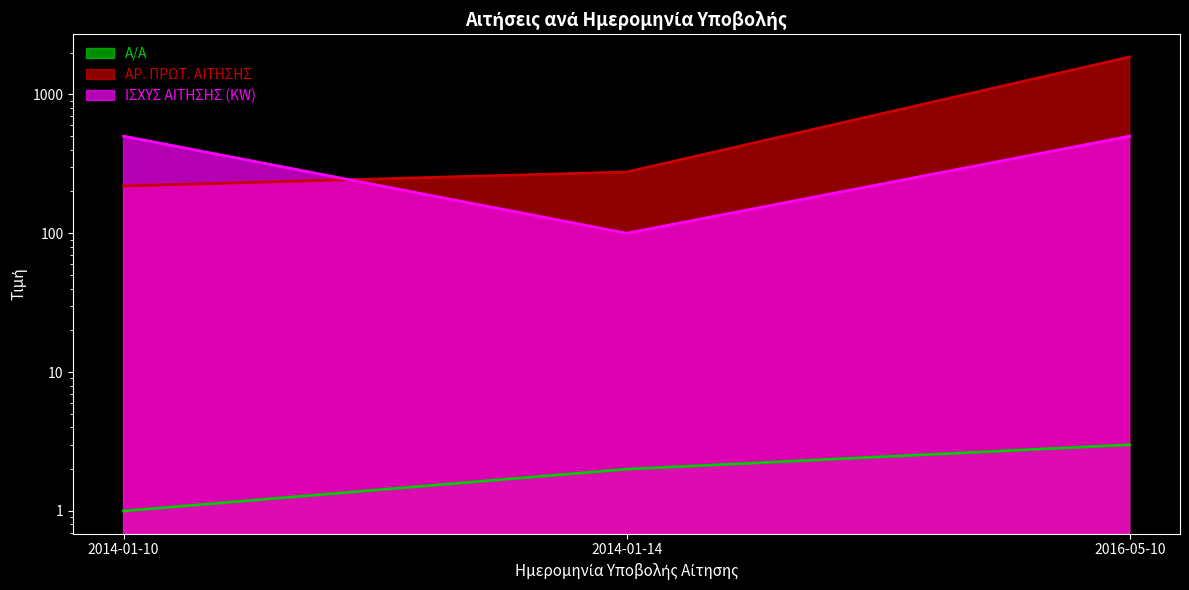

What is the label of the 2nd point from the left?

2014-01-14